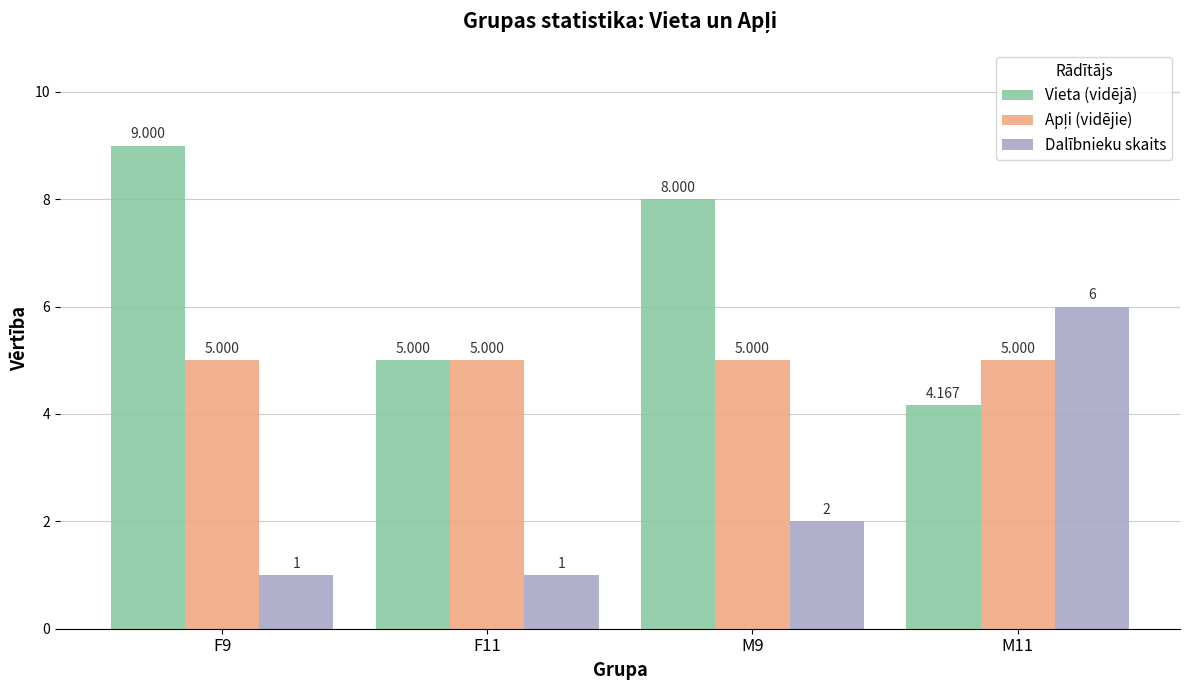

Where does the Vieta (vidējā) series first go above 8?

F9